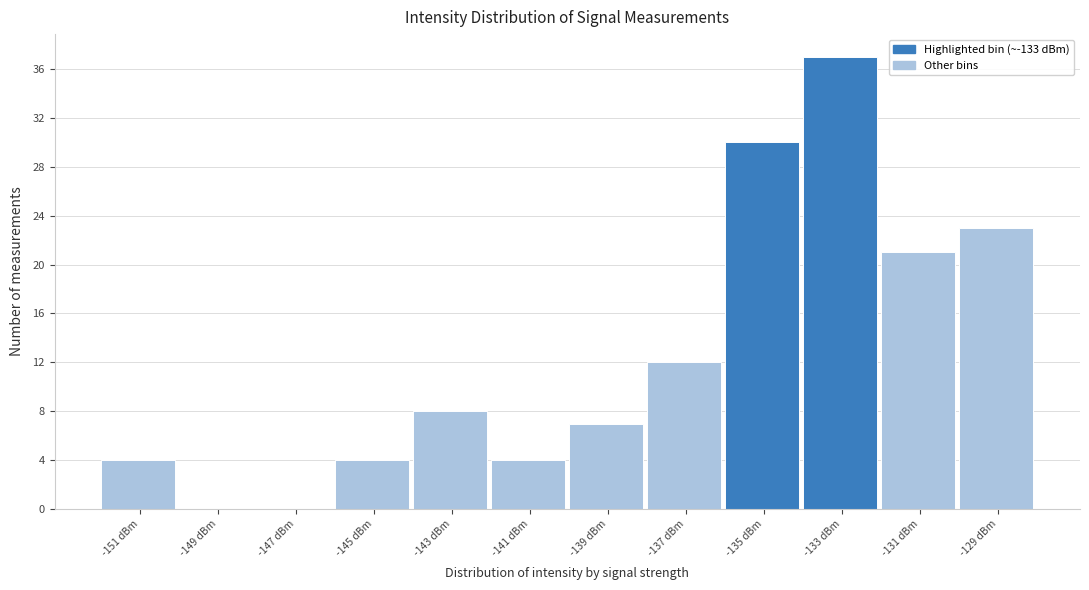

Reading right to left, transcribe all the data shown in this chart.

-129 dBm=23	-131 dBm=21	-133 dBm=37	-135 dBm=30	-137 dBm=12	-139 dBm=7	-141 dBm=4	-143 dBm=8	-145 dBm=4	-147 dBm=0	-149 dBm=0	-151 dBm=4